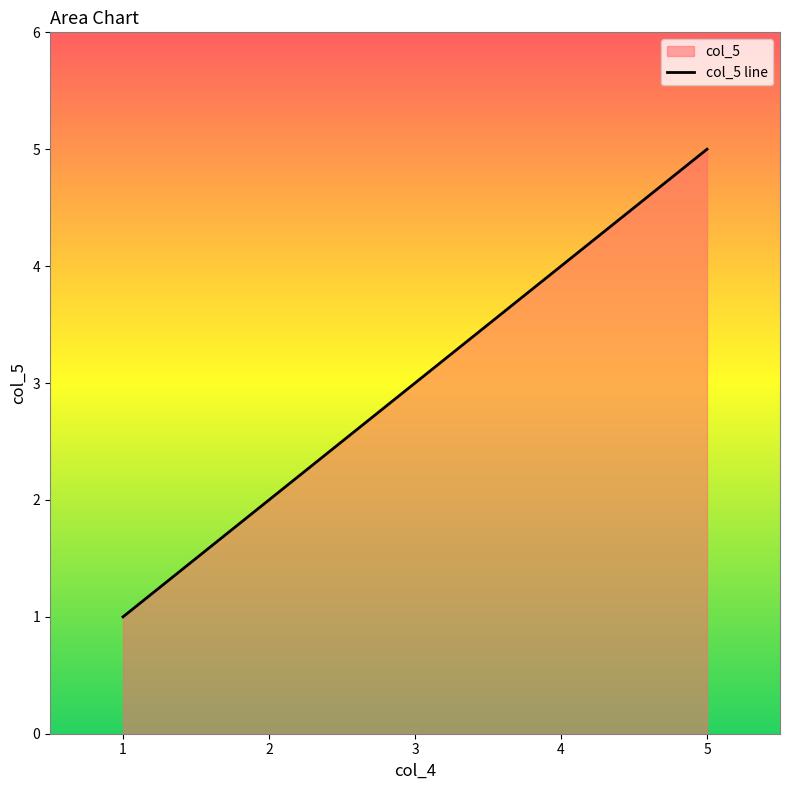

How many series are shown in this chart?

1